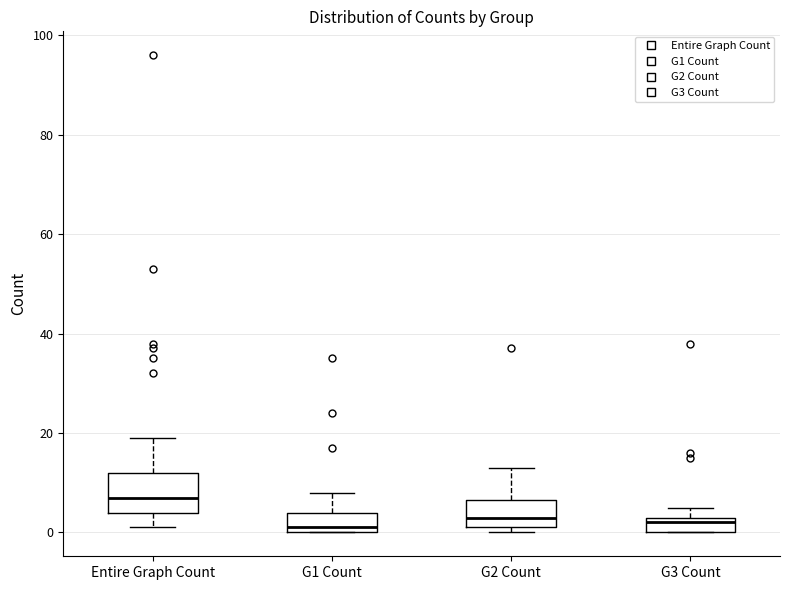

Reading left to right, transcribe this box plot: for each box, give where its median line is, the range the box spans, and where its two whiskers end, as read against the y-axis. The values are not printed on the chart, so give them approximately, as read against the axis.

Entire Graph Count: median 8, box 4 to 12, whiskers 2 to 20
G1 Count: median 2, box 0 to 4, whiskers 0 to 8
G2 Count: median 4, box 2 to 6, whiskers 0 to 14
G3 Count: median 2, box 0 to 4, whiskers 0 to 6